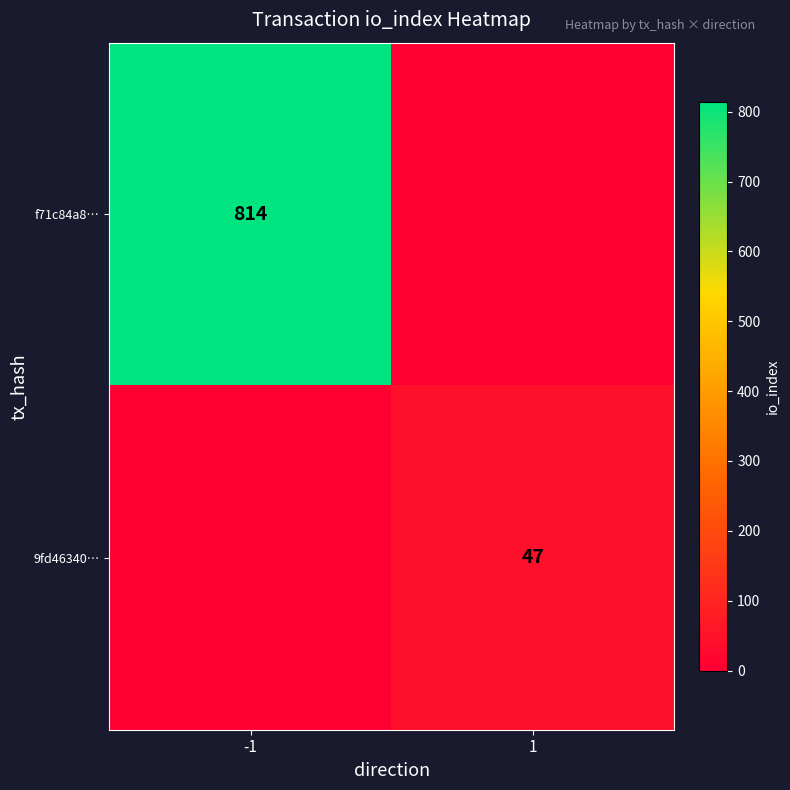

The 9fd46340… series shows 26 at 1. True or false?

False